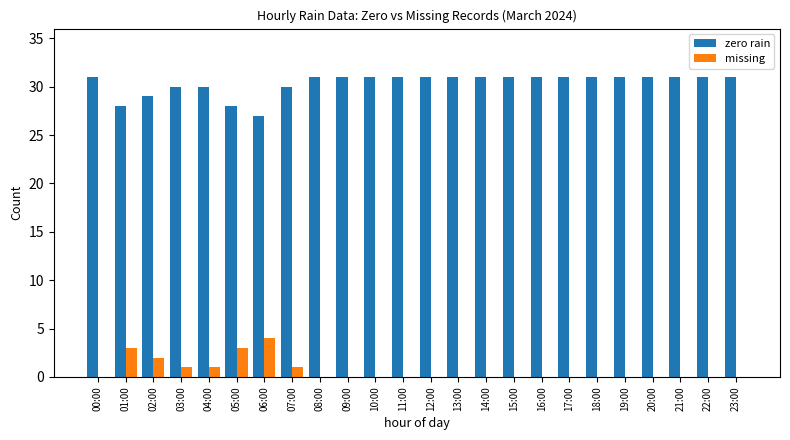

Is the value of missing at 16:00 greater than the value of zero rain at 05:00?

No